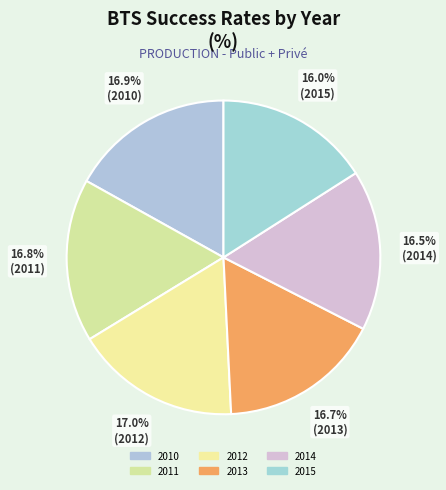

What is the smallest slice in the pie chart?

2015